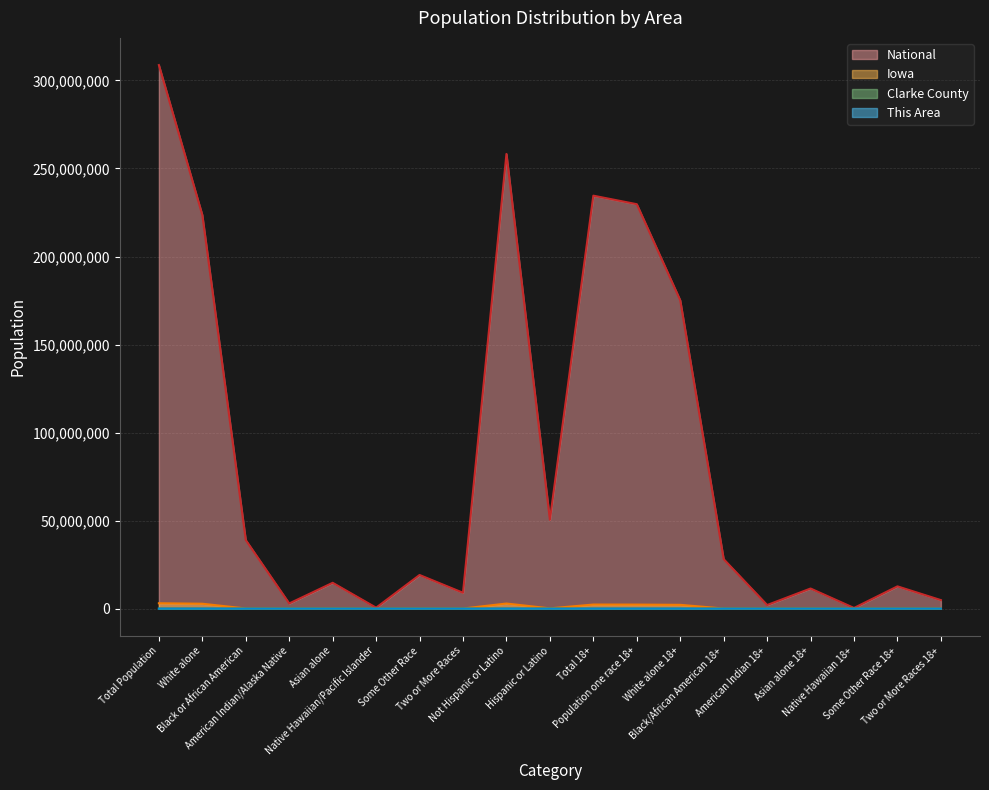

How many values in the Iowa series exceed 56132?

9